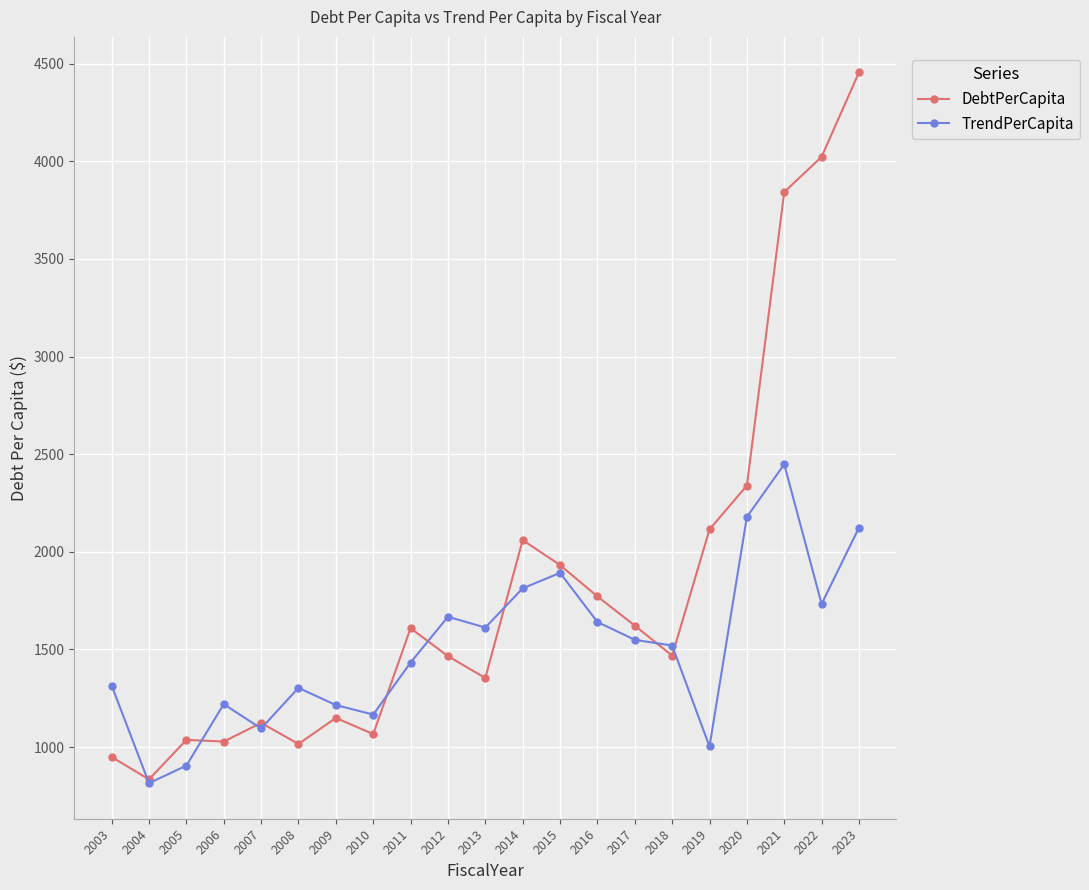

Which label corresponds to the smallest value in the chart?

2004